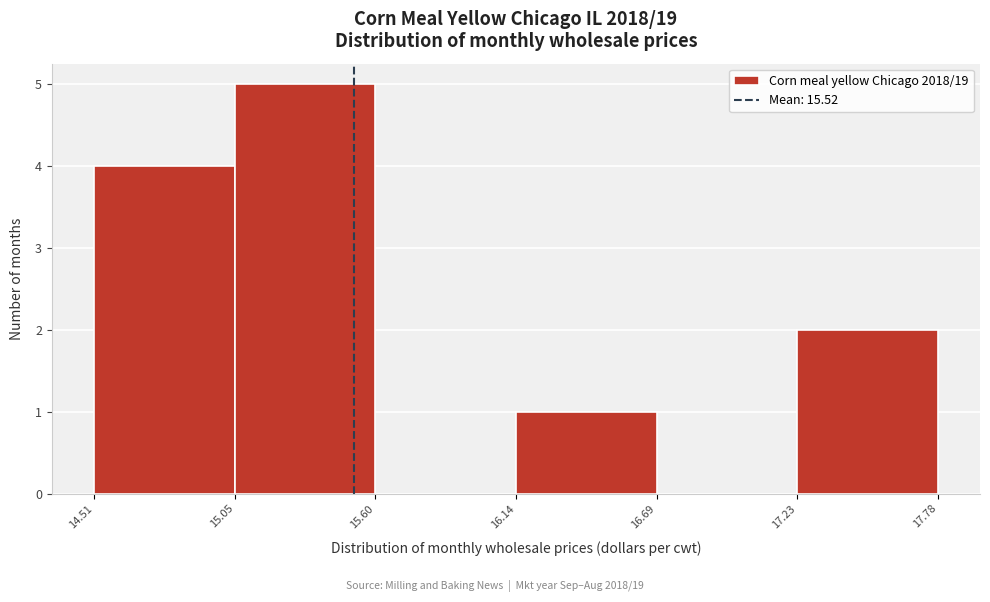

Reading left to right, transcribe this chart: for each bar, give the range it covers on the x-axis and its height. The values are not printed on the chart, so give them approximately, as read against the axis.

14.51 to 15.05: 4
15.05 to 15.60: 5
15.60 to 16.14: 0
16.14 to 16.69: 1
16.69 to 17.23: 0
17.23 to 17.78: 2